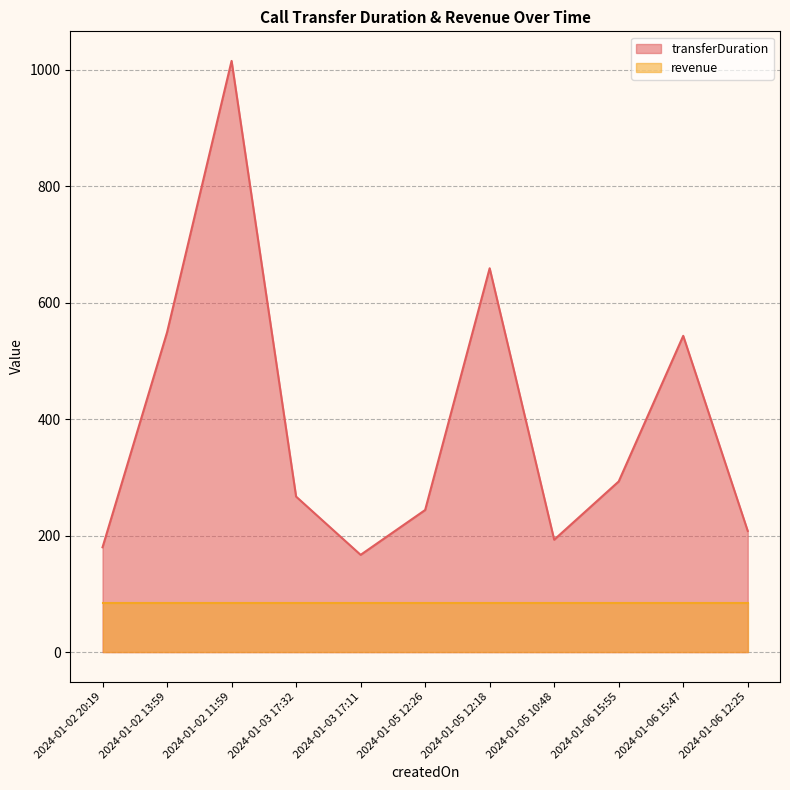

True or false: the data shows 81 at 2024-01-05 10:48.

False